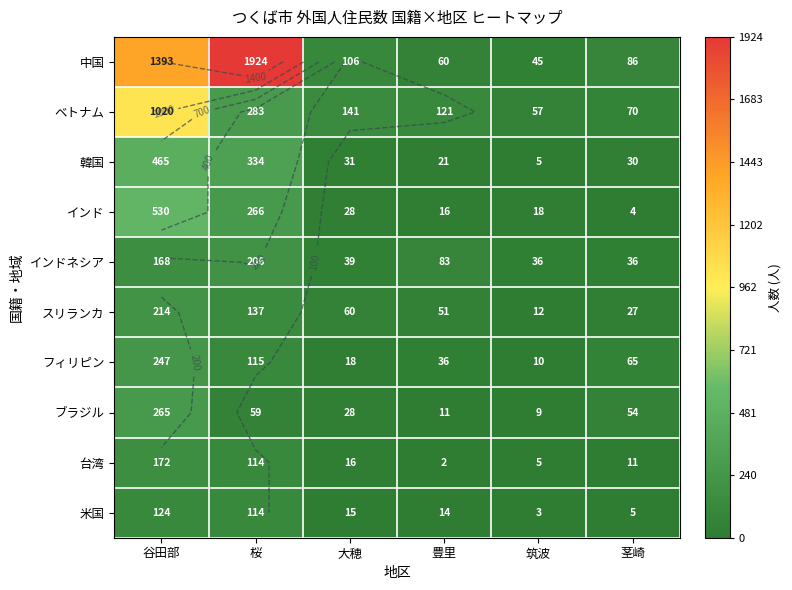

At how many categories does at least one series exceed 305?

2